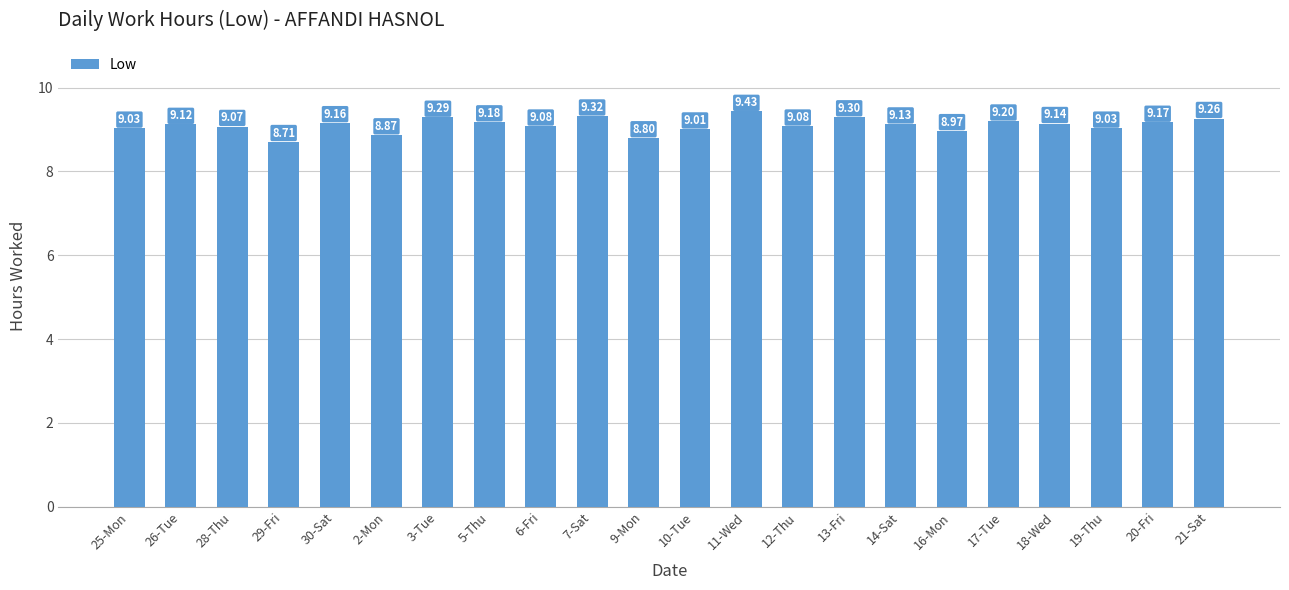

How many bars are there in total?

22